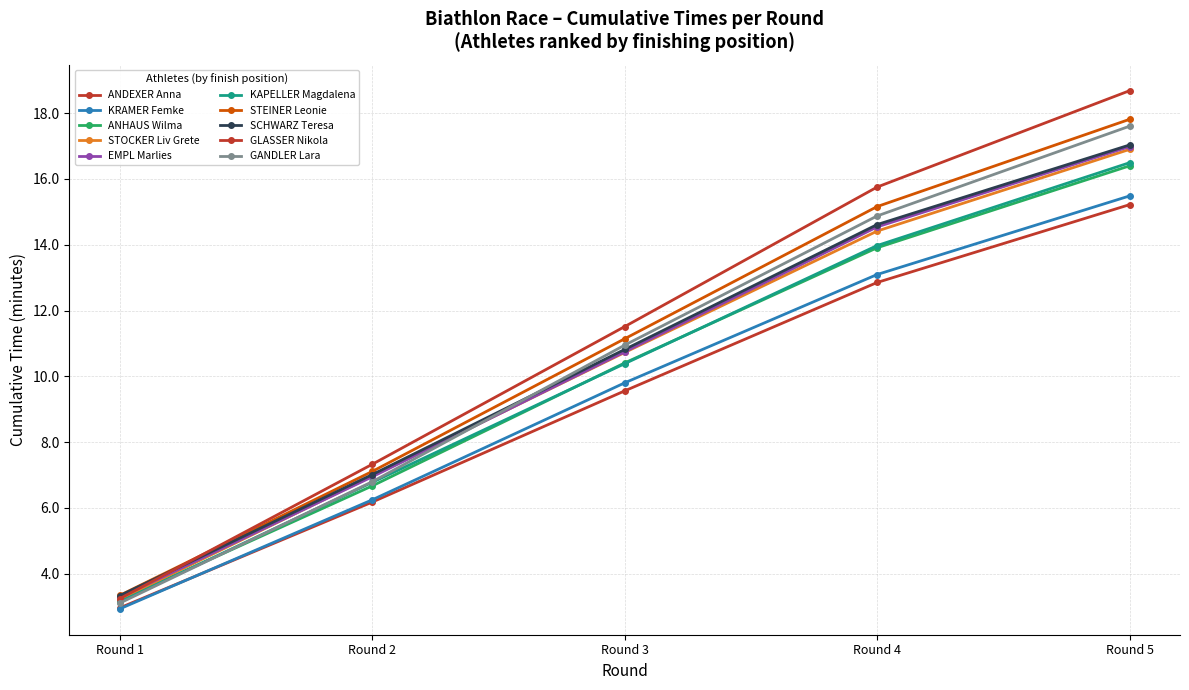

Count the number of categories in the chart.

5